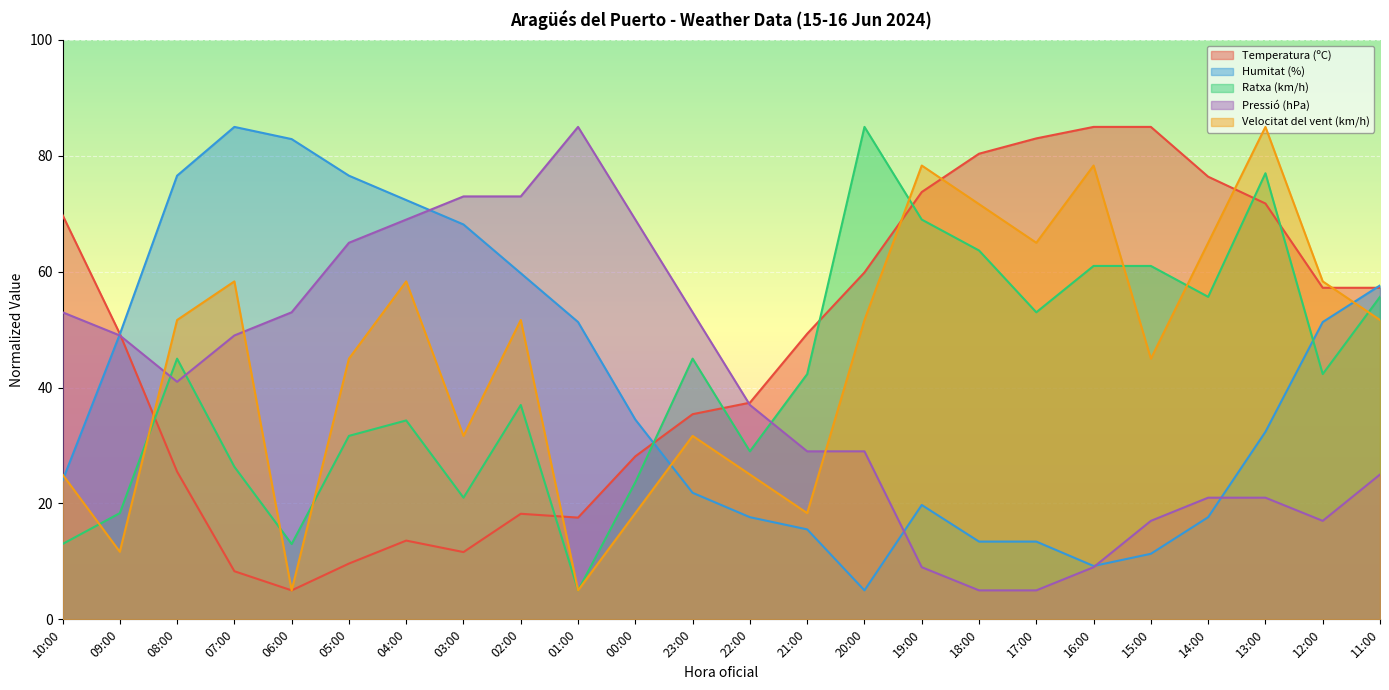

Reading left to right, what are all the values shown in this chart?

Temperatura (ºC): 10:00=69.8	09:00=49.3	08:00=25.5	07:00=8.3	06:00=5.0	05:00=9.6	04:00=13.6	03:00=11.6	02:00=18.2	01:00=17.6	00:00=28.1	23:00=35.4	22:00=37.4	21:00=49.3	20:00=59.9	19:00=73.8	18:00=80.4	17:00=83.0	16:00=85.0	15:00=85.0	14:00=76.4	13:00=71.8	12:00=57.2	11:00=57.2
Humitat (%): 10:00=23.9	09:00=49.2	08:00=76.6	07:00=85.0	06:00=82.9	05:00=76.6	04:00=72.4	03:00=68.2	02:00=59.7	01:00=51.3	00:00=34.5	23:00=21.8	22:00=17.6	21:00=15.5	20:00=5.0	19:00=19.7	18:00=13.4	17:00=13.4	16:00=9.2	15:00=11.3	14:00=17.6	13:00=32.4	12:00=51.3	11:00=57.6
Ratxa (km/h): 10:00=13.0	09:00=18.3	08:00=45.0	07:00=26.3	06:00=13.0	05:00=31.7	04:00=34.3	03:00=21.0	02:00=37.0	01:00=5.0	00:00=23.7	23:00=45.0	22:00=29.0	21:00=42.3	20:00=85.0	19:00=69.0	18:00=63.7	17:00=53.0	16:00=61.0	15:00=61.0	14:00=55.7	13:00=77.0	12:00=42.3	11:00=55.7
Pressió (hPa): 10:00=53.0	09:00=49.0	08:00=41.0	07:00=49.0	06:00=53.0	05:00=65.0	04:00=69.0	03:00=73.0	02:00=73.0	01:00=85.0	00:00=69.0	23:00=53.0	22:00=37.0	21:00=29.0	20:00=29.0	19:00=9.0	18:00=5.0	17:00=5.0	16:00=9.0	15:00=17.0	14:00=21.0	13:00=21.0	12:00=17.0	11:00=25.0
Velocitat del vent (km/h): 10:00=25.0	09:00=11.7	08:00=51.7	07:00=58.3	06:00=5.0	05:00=45.0	04:00=58.3	03:00=31.7	02:00=51.7	01:00=5.0	00:00=18.3	23:00=31.7	22:00=25.0	21:00=18.3	20:00=51.7	19:00=78.3	18:00=71.7	17:00=65.0	16:00=78.3	15:00=45.0	14:00=65.0	13:00=85.0	12:00=58.3	11:00=51.7